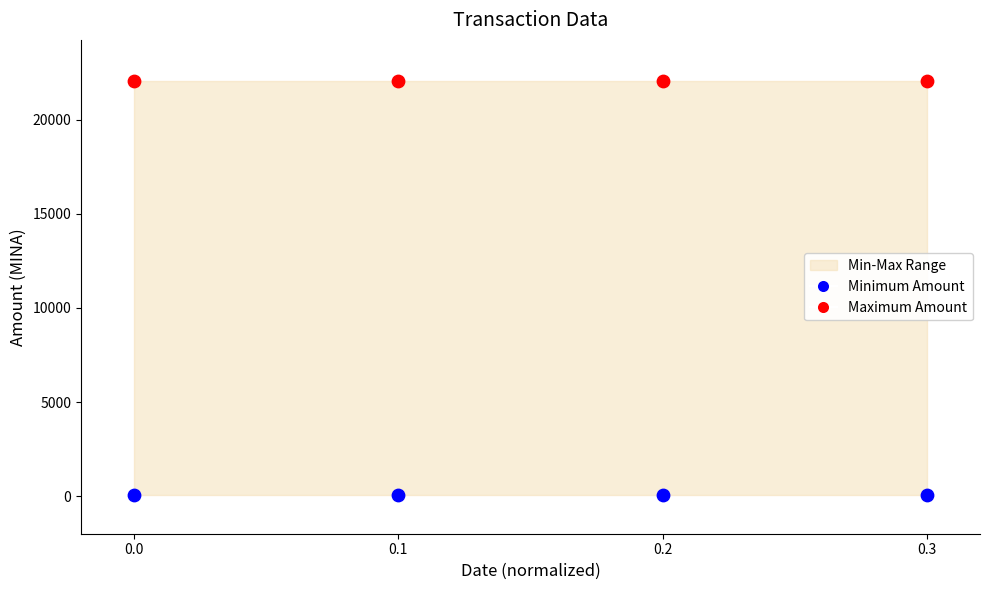

Which series contains the lowest Y value?

Minimum Amount